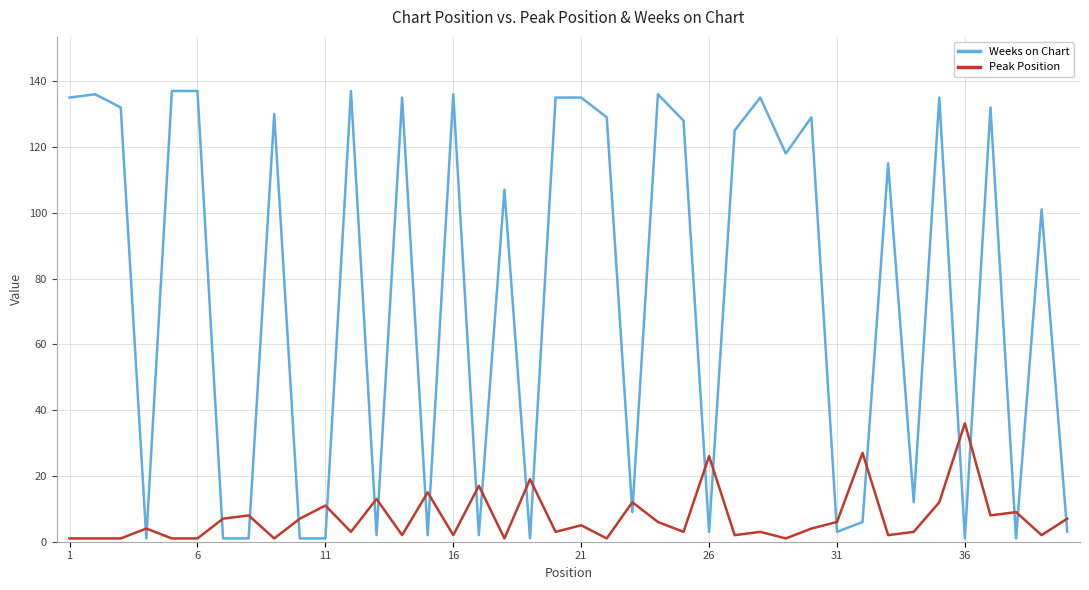

Which series ends up on top after the final intersection of Peak Position and Weeks on Chart?

Peak Position